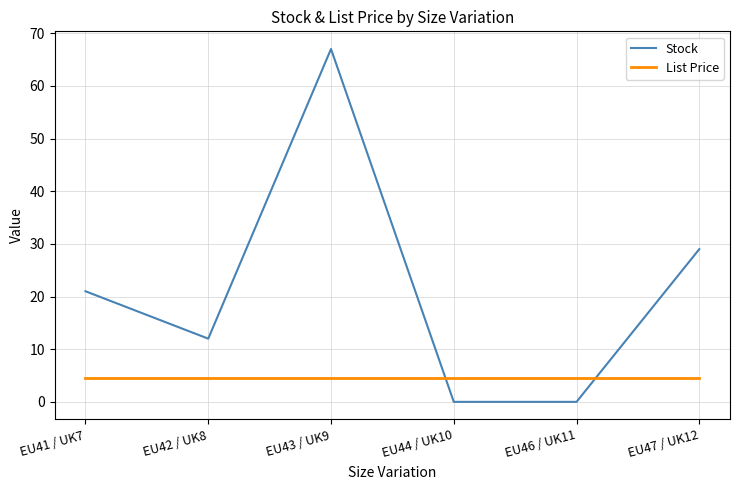

Is the value of Stock at EU42 / UK8 greater than the value of List Price at EU43 / UK9?

Yes